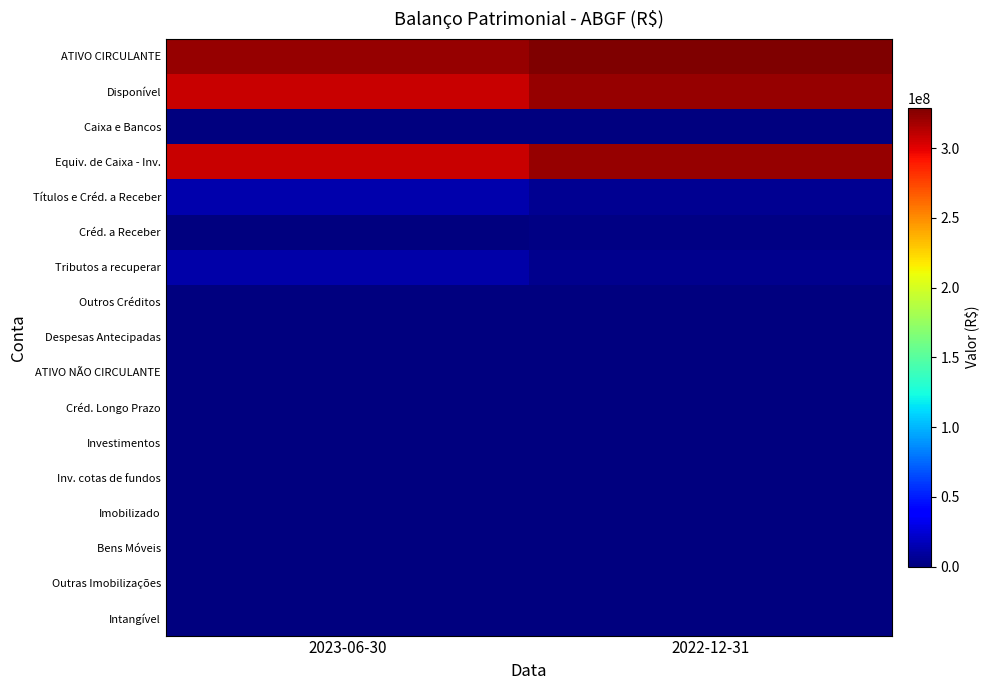

Between 2023-06-30 and 2022-12-31, which is larger?

2022-12-31